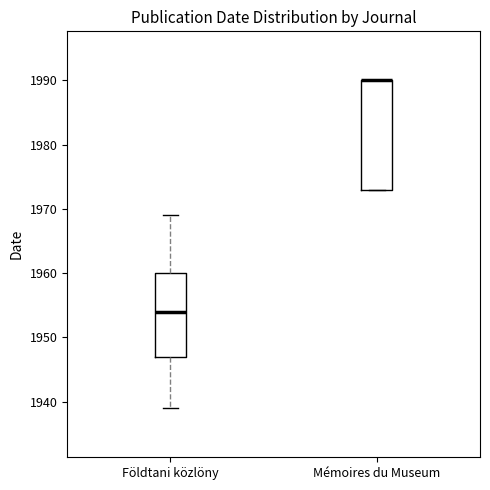

Which box is the tallest, from its lower edge to its upper edge?

Mémoires du Museum